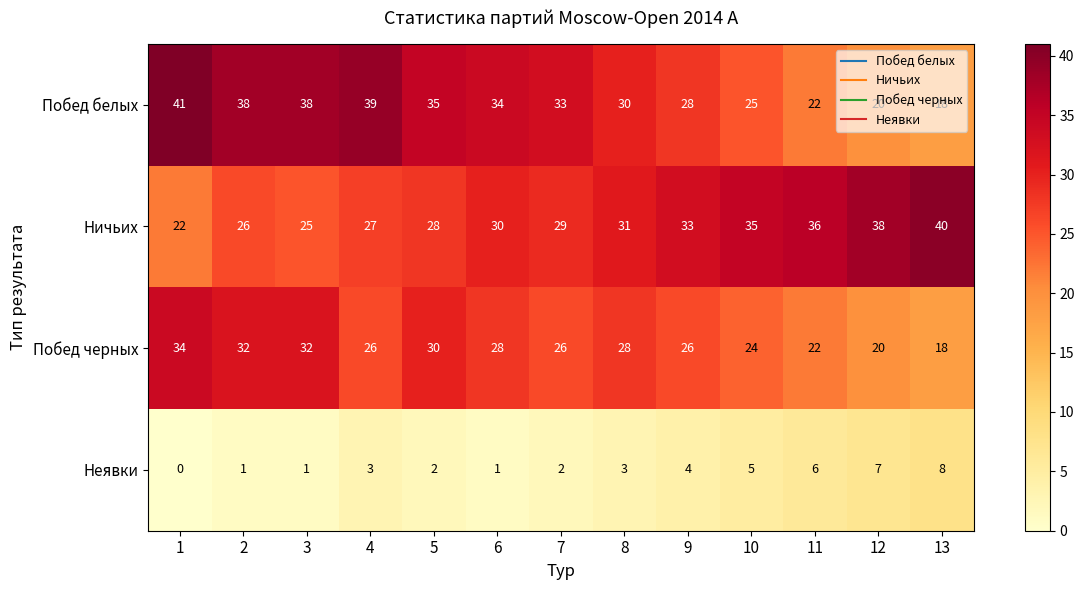

Which series changed the most between 10 and 11?

Побед белых